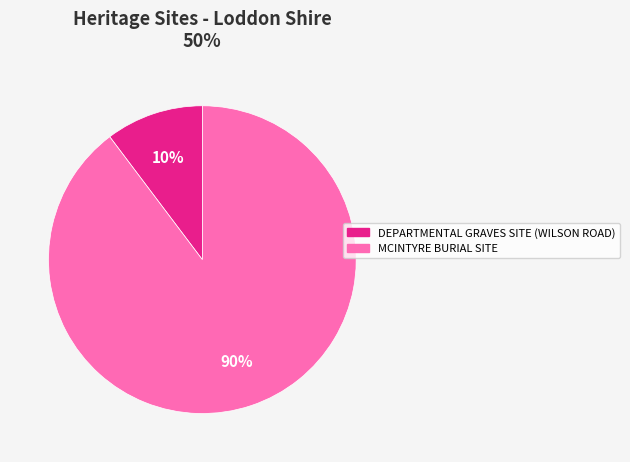

Is there a majority slice in this chart?

Yes